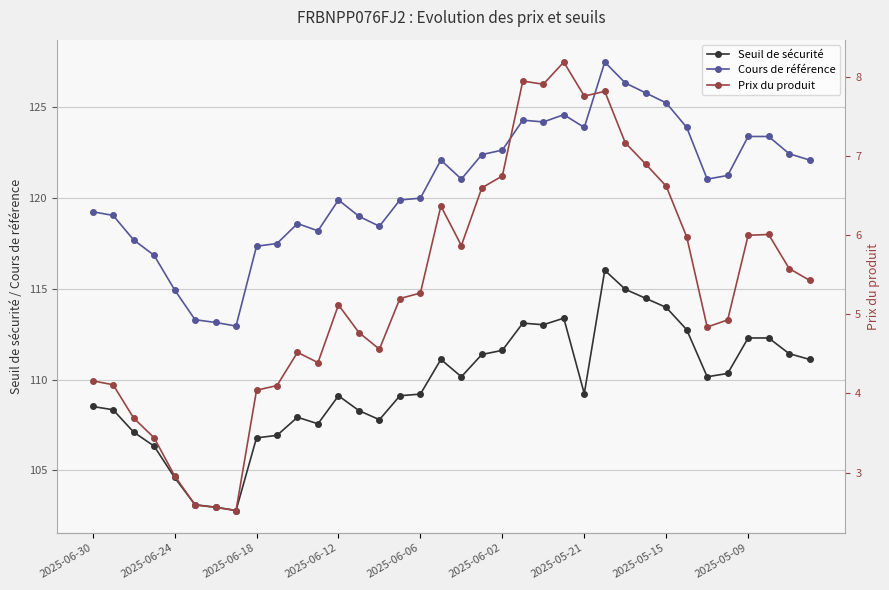

Which series has the largest total across all categories?

Cours de référence